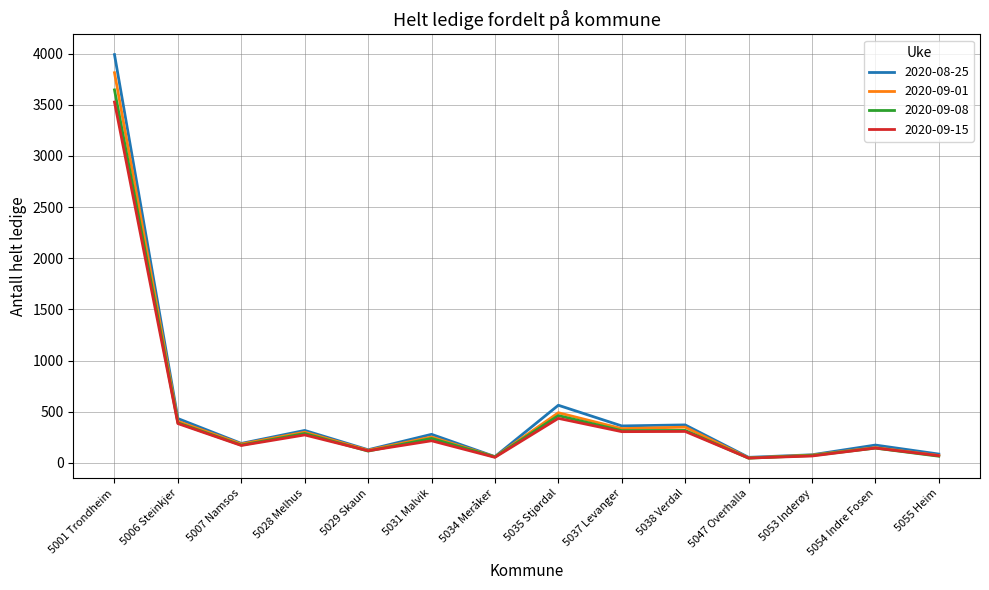

What is the spread (max minus min) of values at 5055 Heim?

21